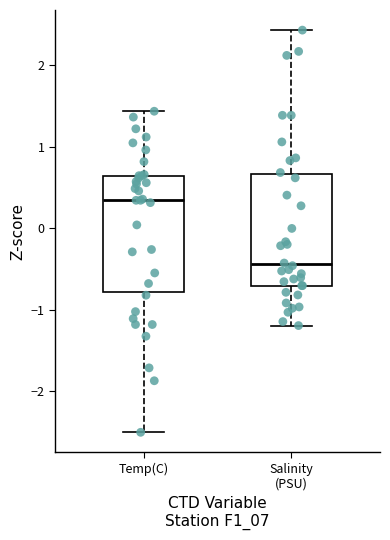

Reading left to right, read every box against the y-axis: the position of its median line, the range the box covers, and the ends of its whiskers. The values are not printed on the chart, so give them approximately, as read against the axis.

Temp(C): median 0.3, box -0.8 to 0.6, whiskers -2.5 to 1.4
Salinity (PSU): median -0.4, box -0.7 to 0.7, whiskers -1.2 to 2.4